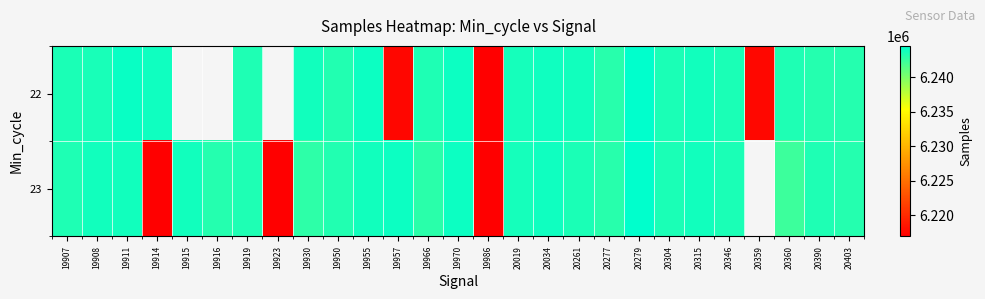

How many positive values does the 22 series have?

24